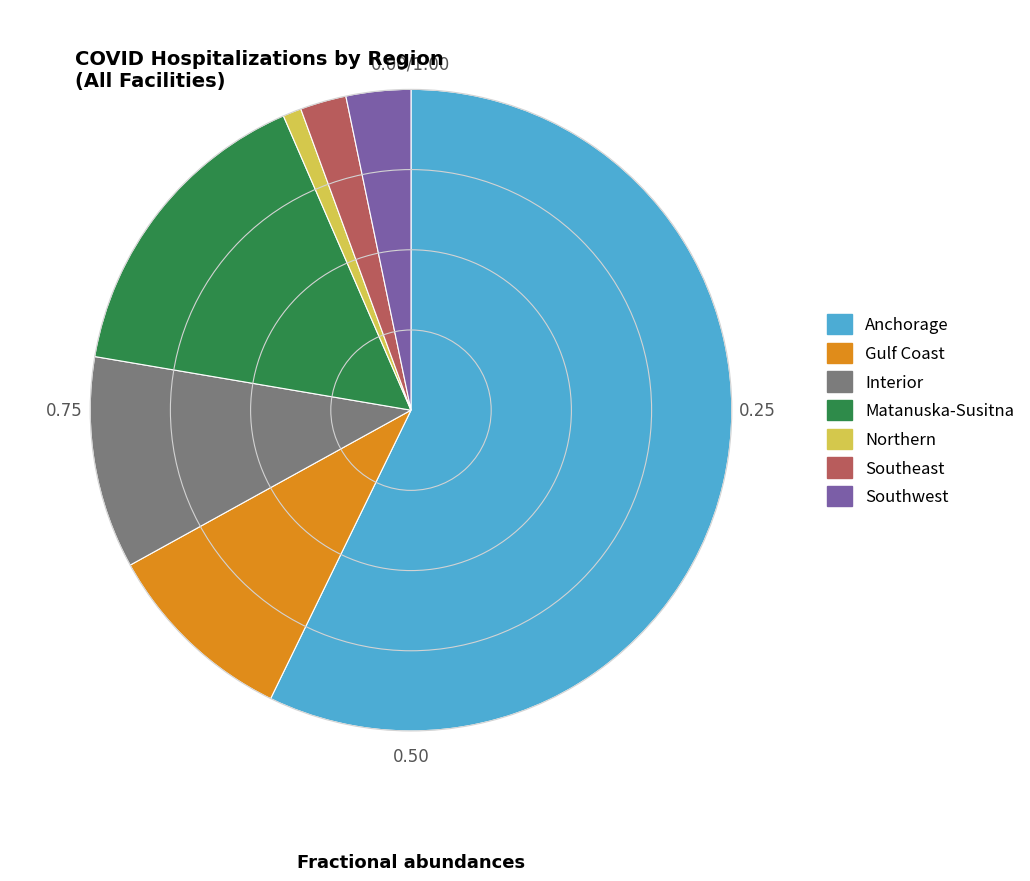

Do Matanuska-Susitna and Northern together represent more than half of the pie?

No